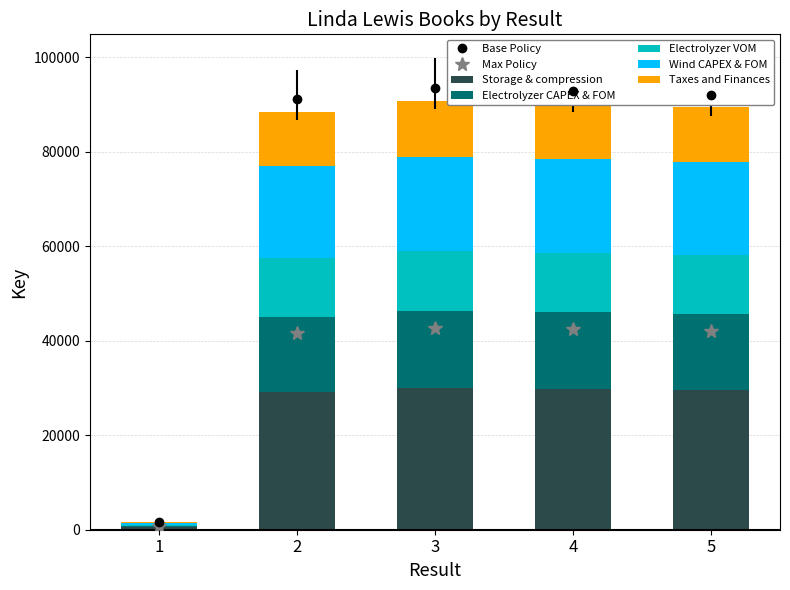

What is the total value across all series at 3?

90734.0